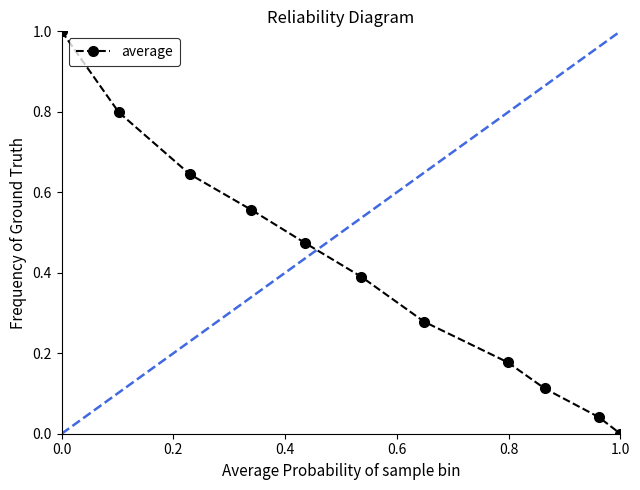

What is the maximum value shown in the chart?

1.0